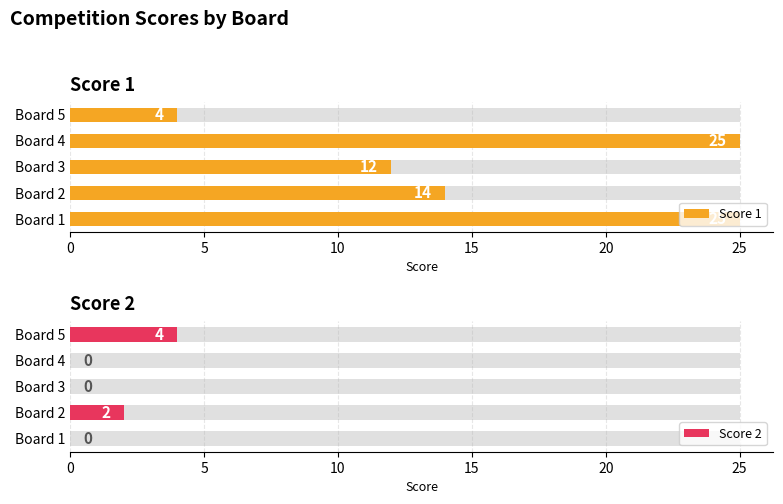

The Score 2 series shows 7 at Board 5. True or false?

False